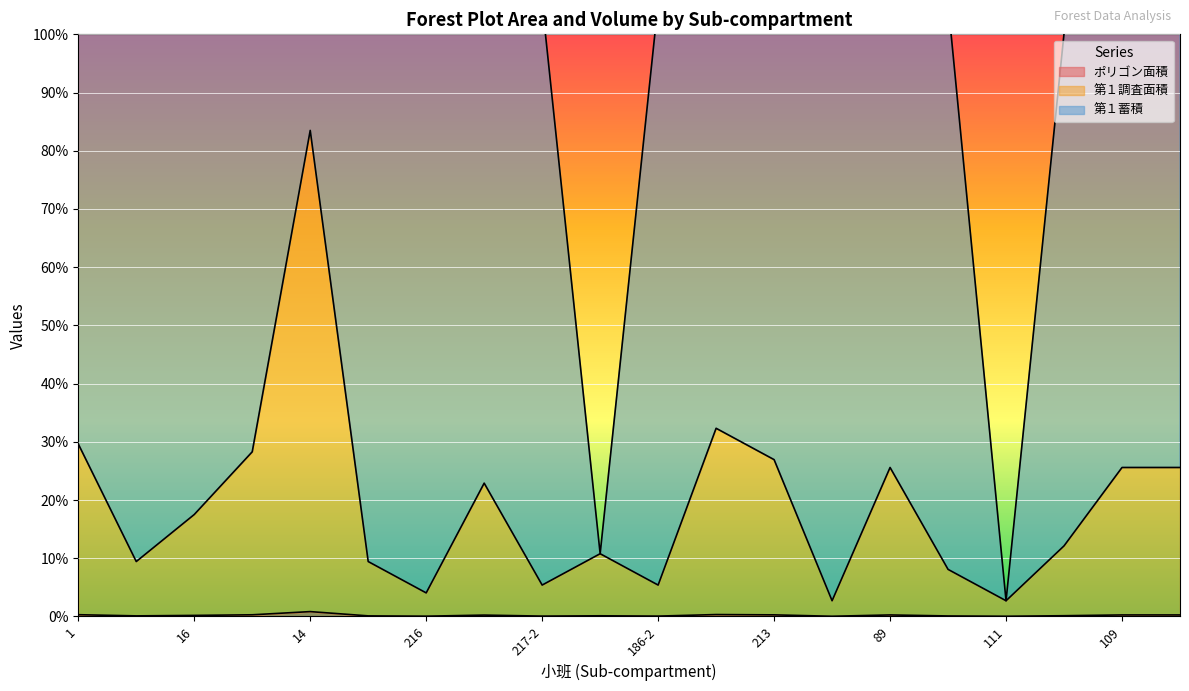

True or false: 第１調査面積 has a value of 0.1 at 108.

False